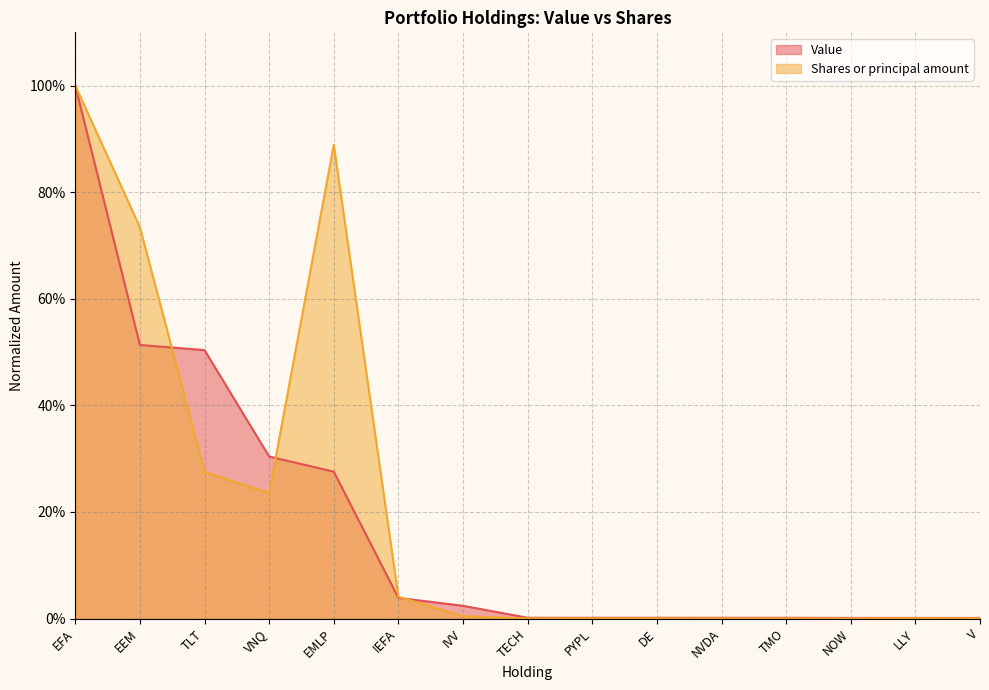

How many lines are shown in the chart?

2